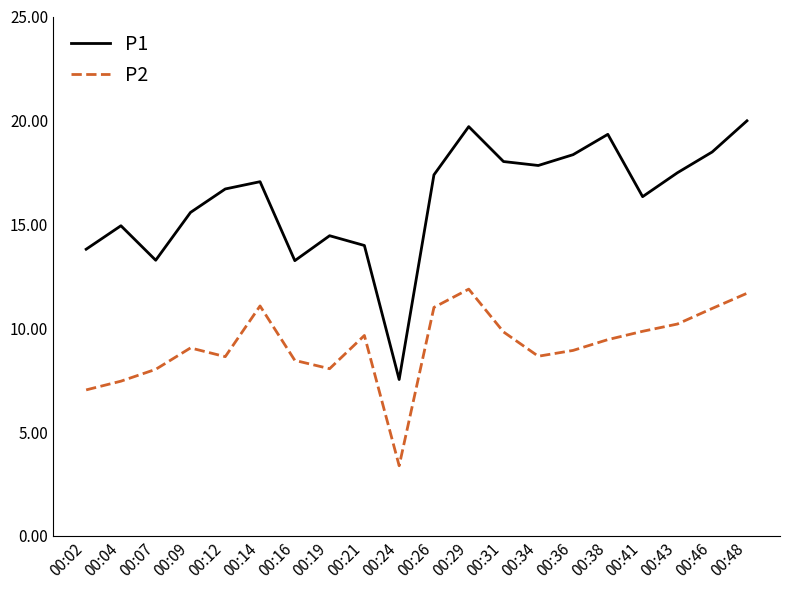

Does the chart display data point markers on the line(s)?

No